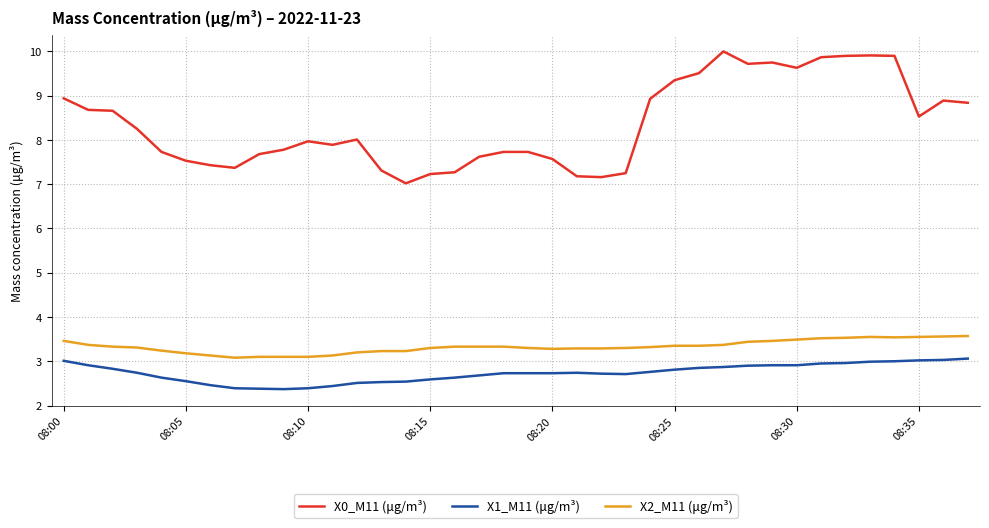

What is the difference between the maximum and minimum values in the X1_M11 (μg/m³) series?

0.7